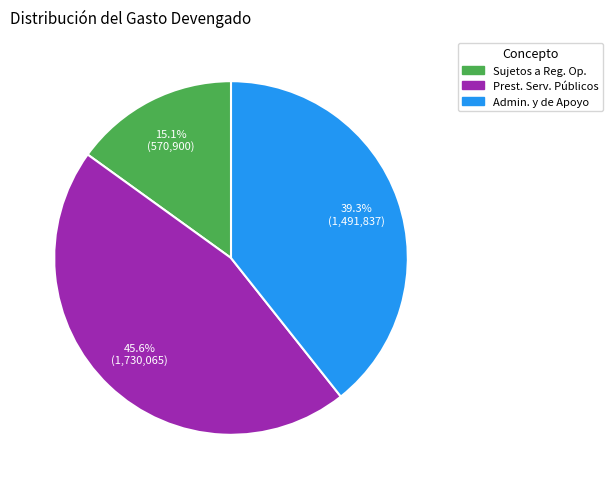

Is there any slice that represents more than half of the pie?

No